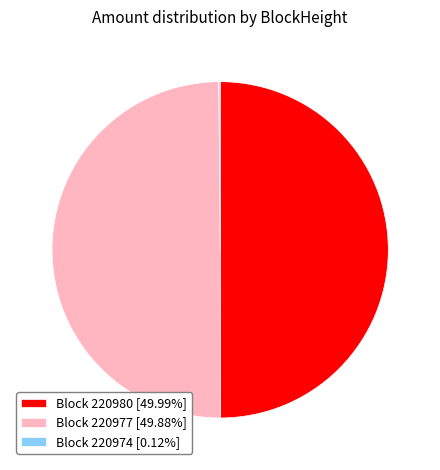

Do Block 220977 [49.88%] and Block 220980 [49.99%] together represent more than half of the pie?

Yes